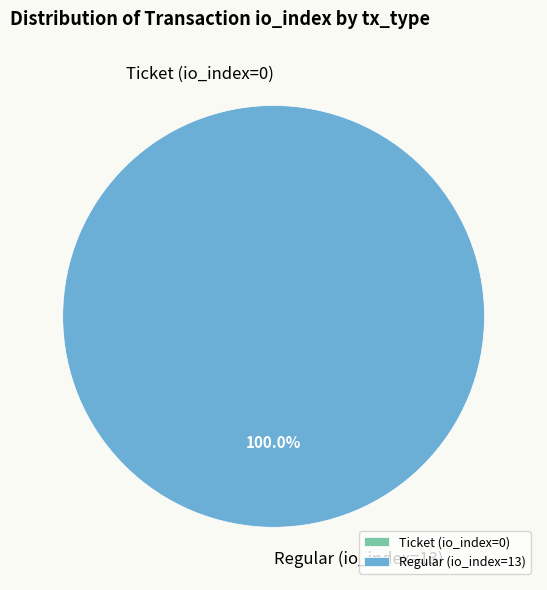

The Ticket (io_index=0) slice represents 1% of the pie. True or false?

False